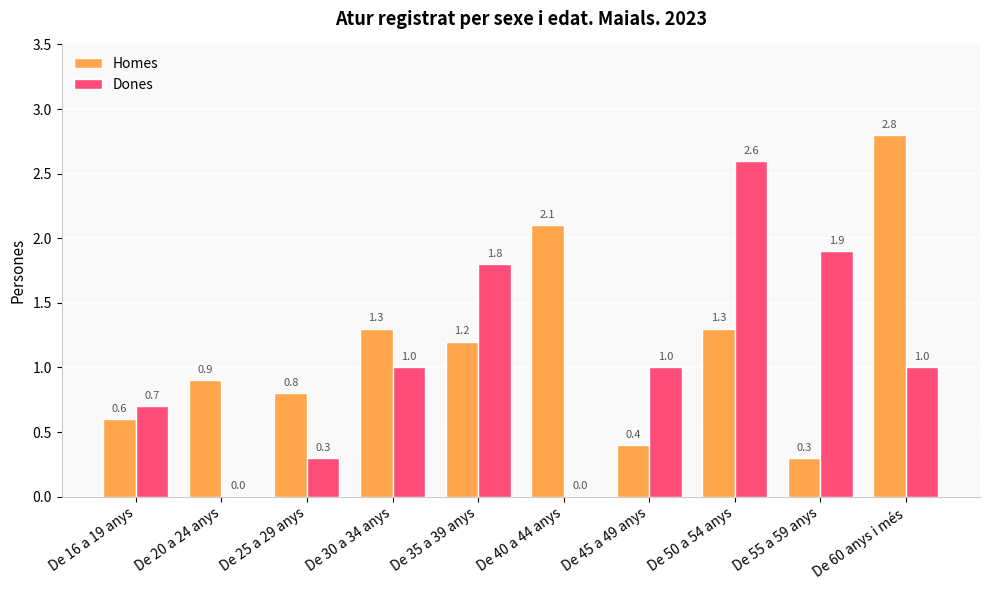

At which category does the chart reach its peak across all series?

De 60 anys i més